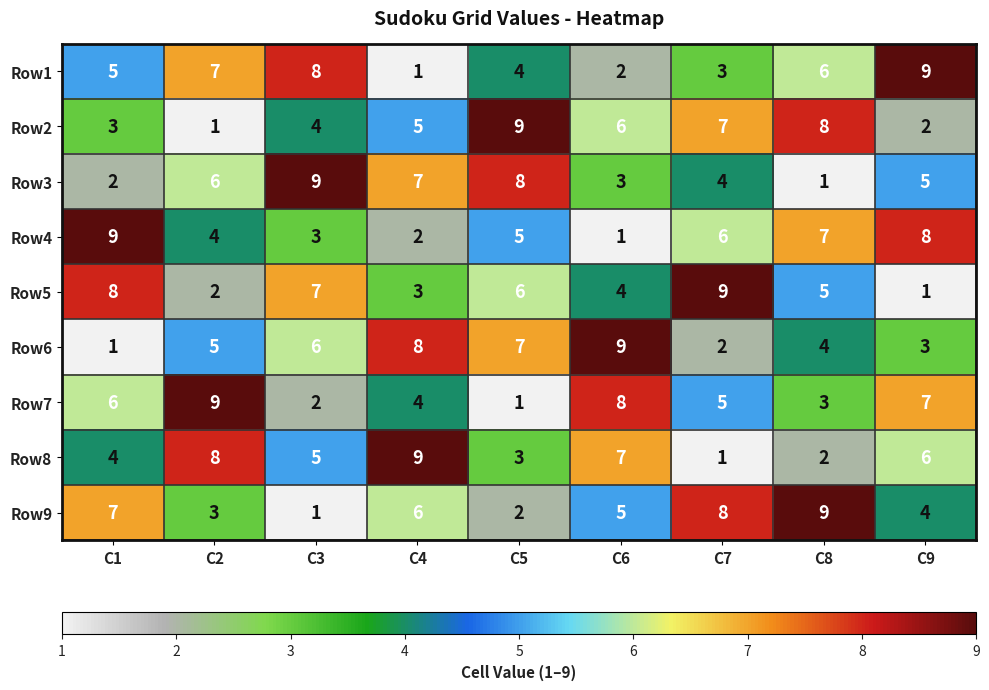

What is the highest value of the Row6 series?

9